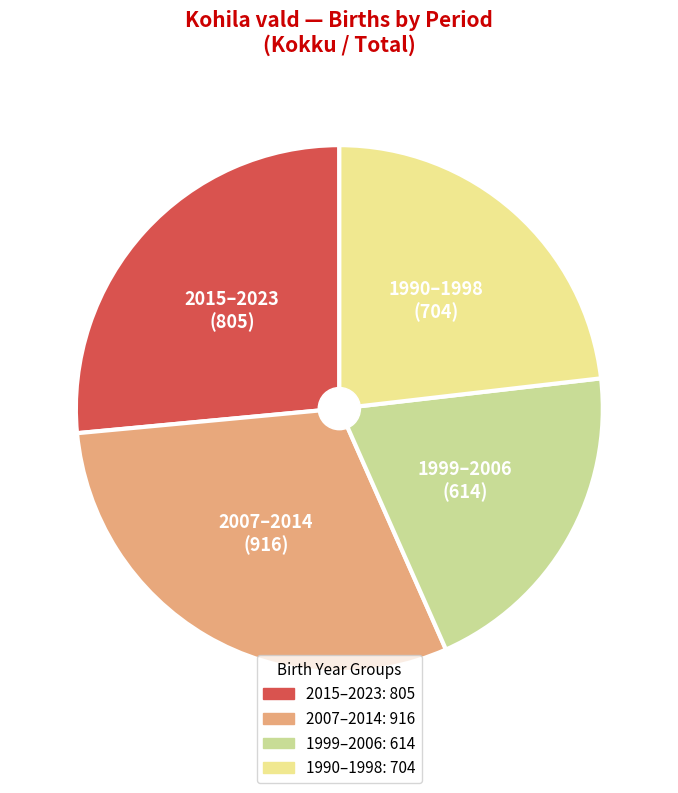

Is there a majority slice in this chart?

No